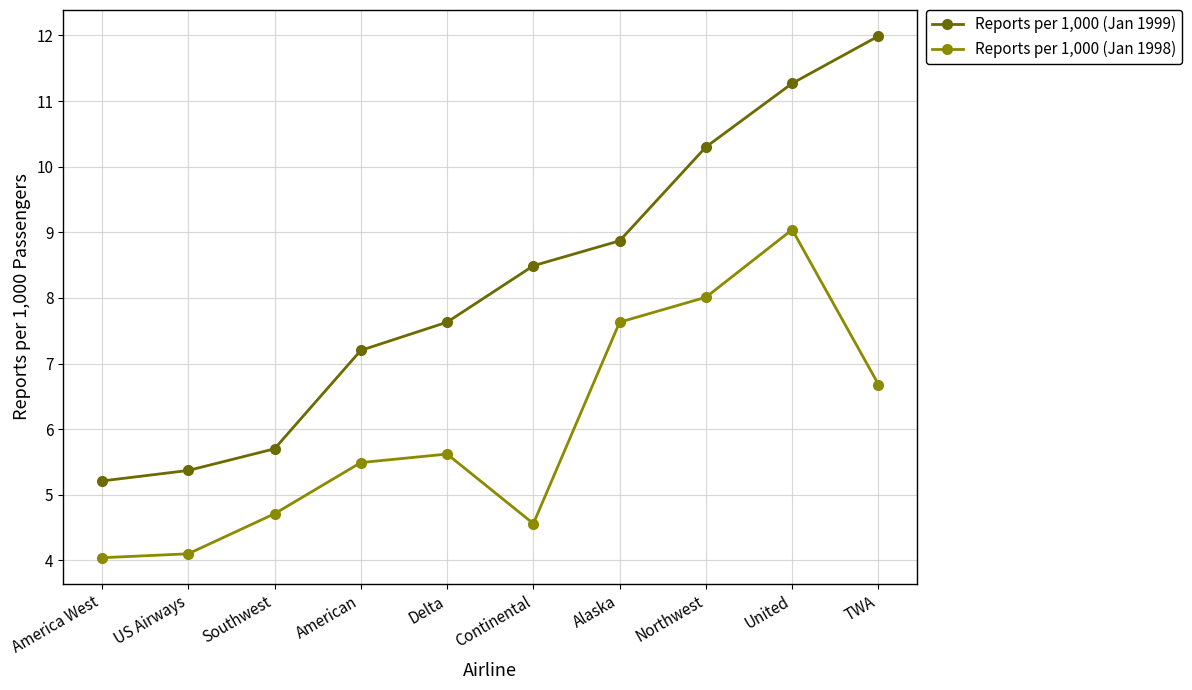

Where does the Reports per 1,000 (Jan 1998) series first go above 5?

American